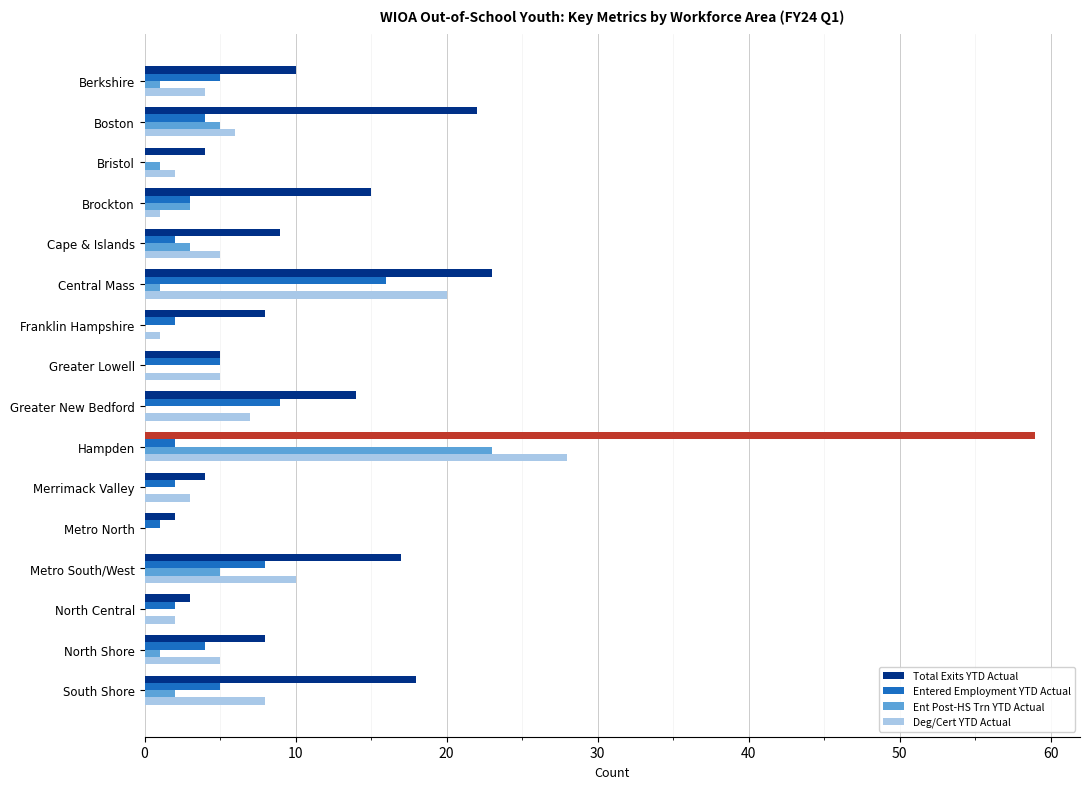

At which category is the sum across all series the highest?

Hampden